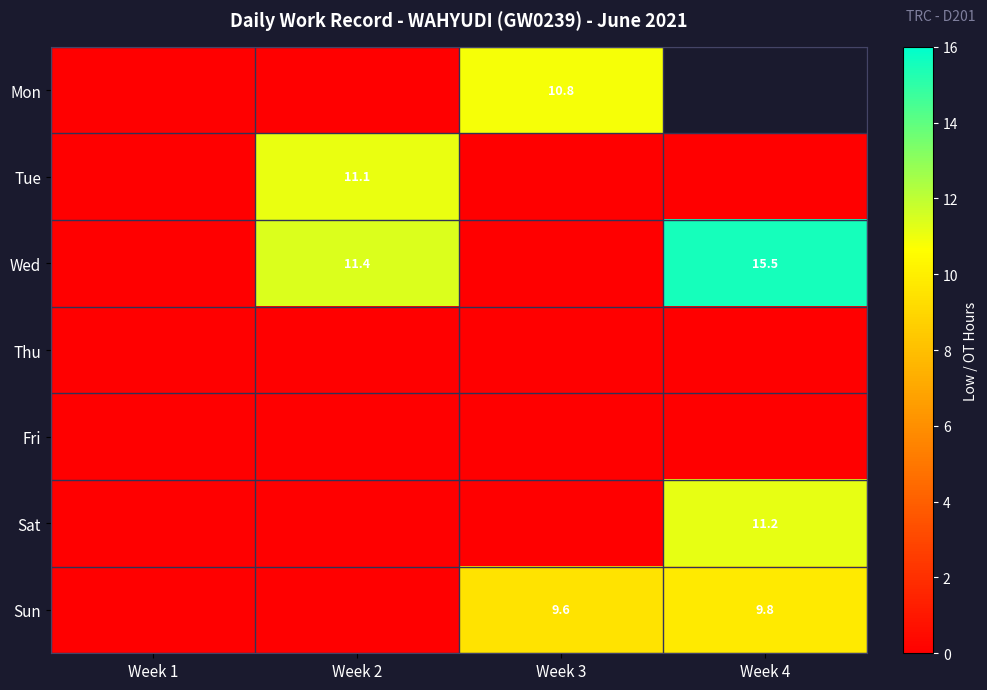

What is the average value of the Sun series?

4.8